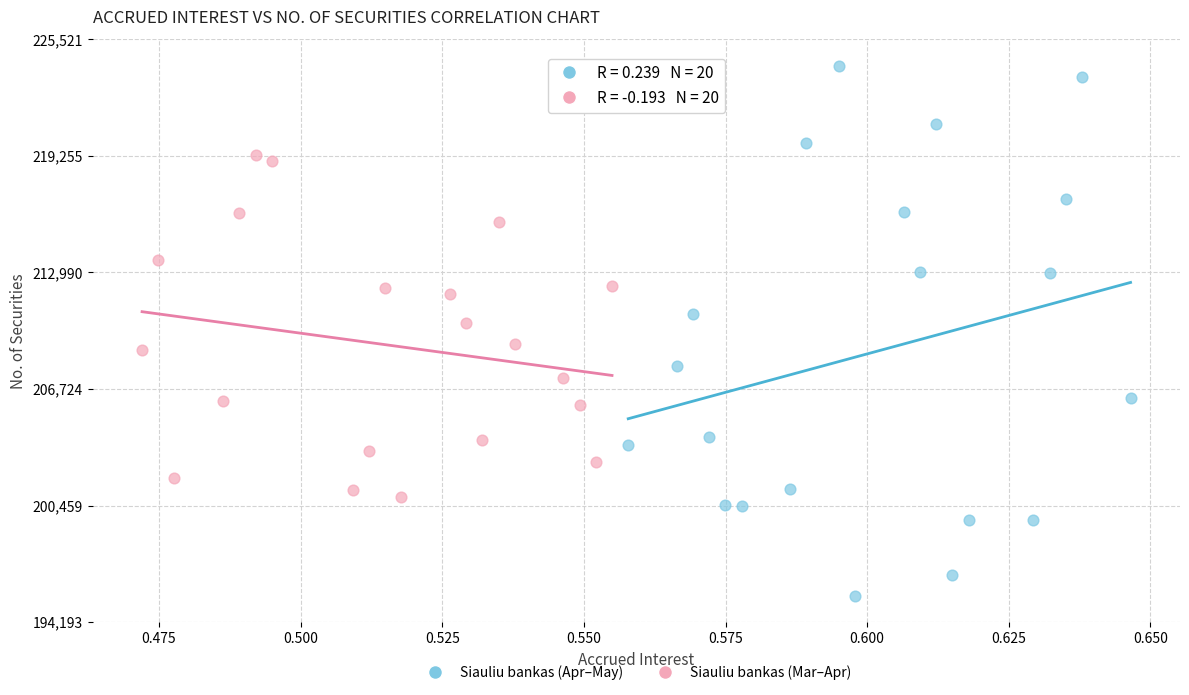

Which series contains the highest Y value?

Siauliu bankas (Apr–May)